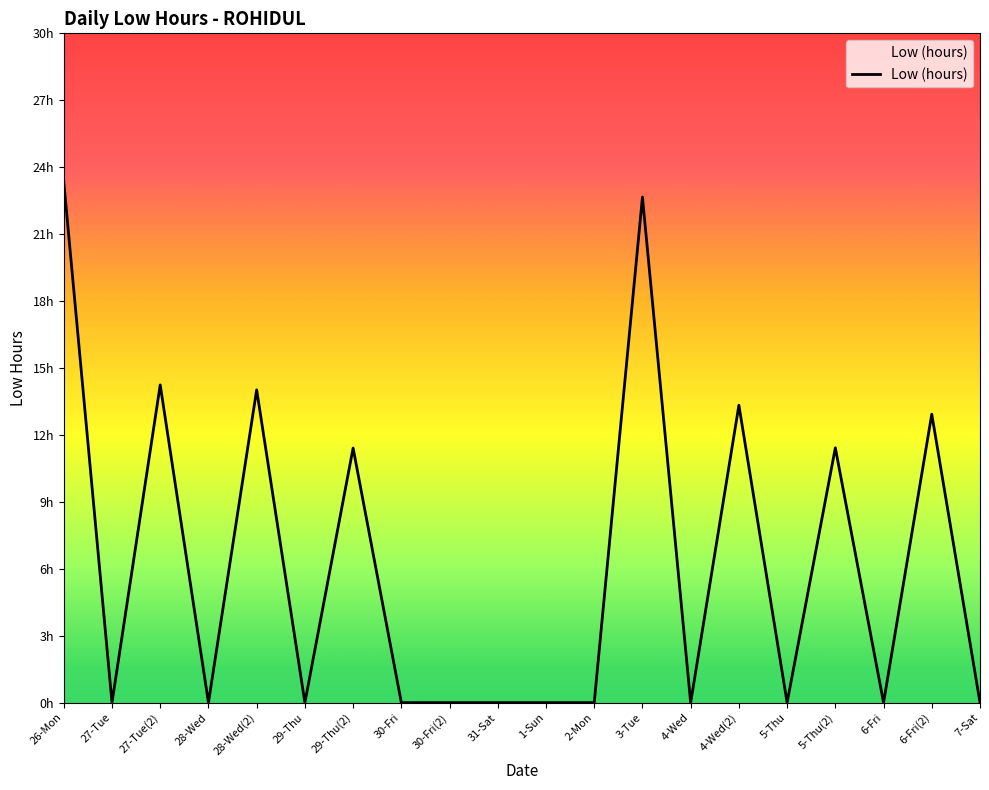

At which category does the data reach its first local valley?

27-Tue